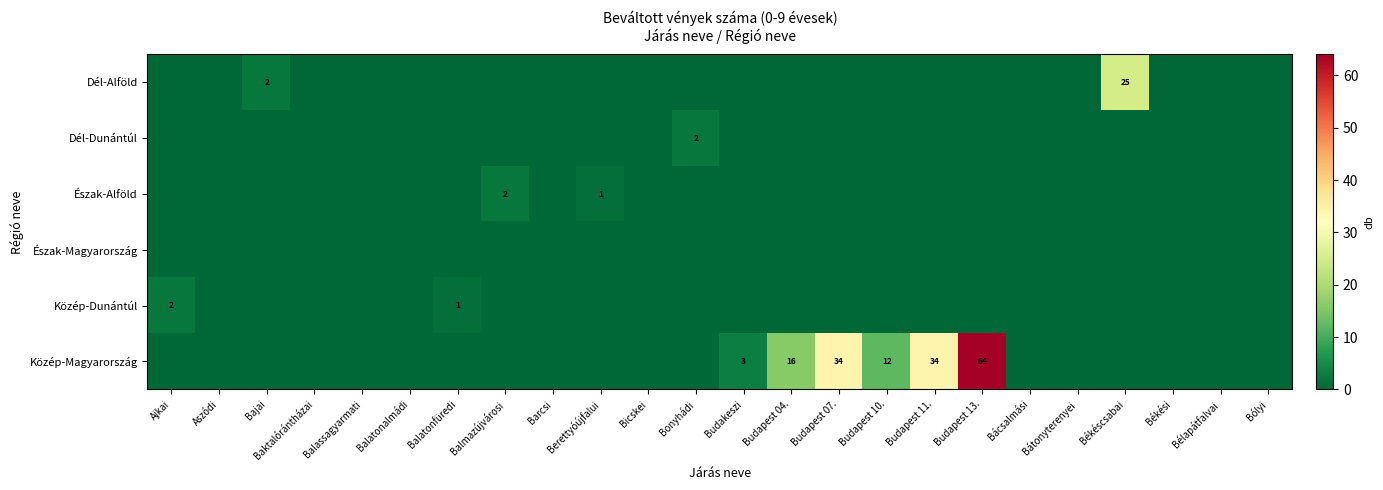

Is the value of Dél-Alföld at Balassagyarmati greater than the value of Észak-Magyarország at Balatonfüredi?

No